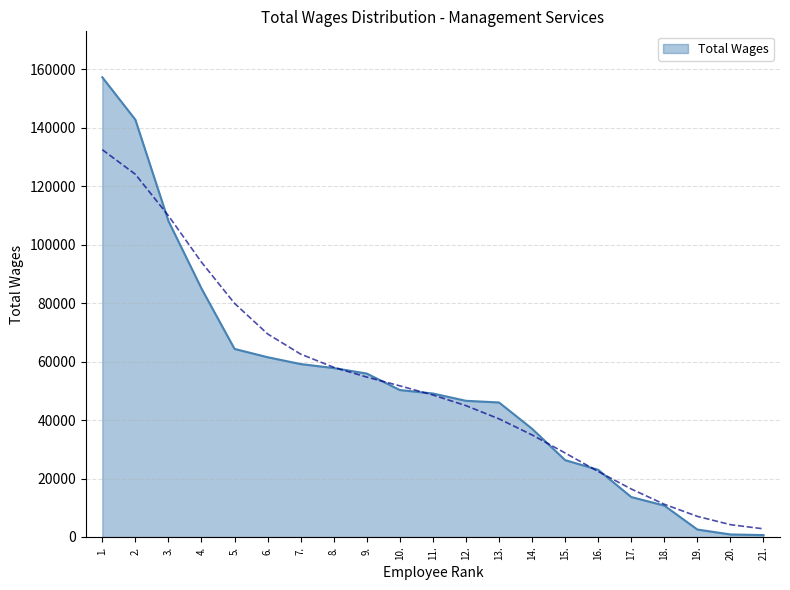

Does the chart display data point markers on the line(s)?

No